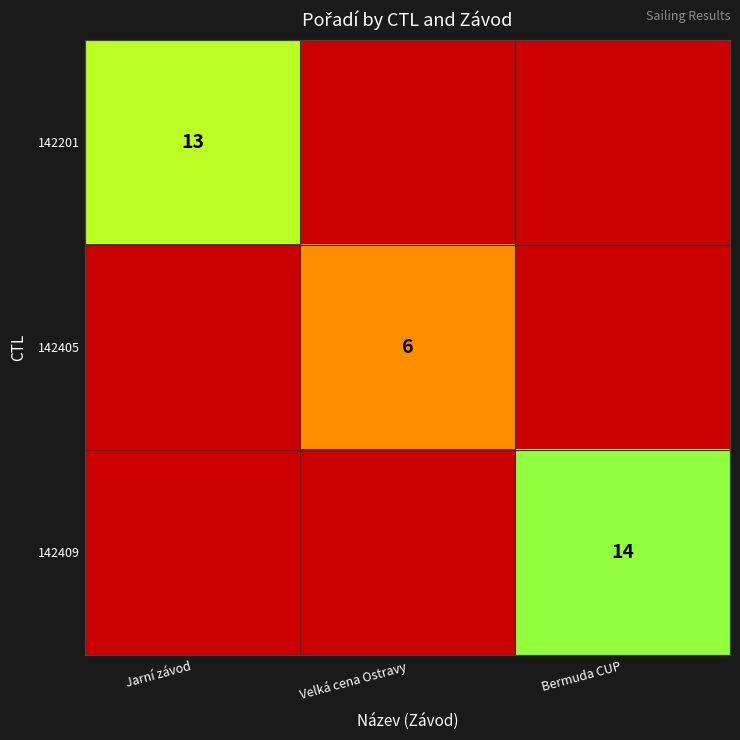

Is it true that 142405 equals 6 at Velká cena Ostravy?

True